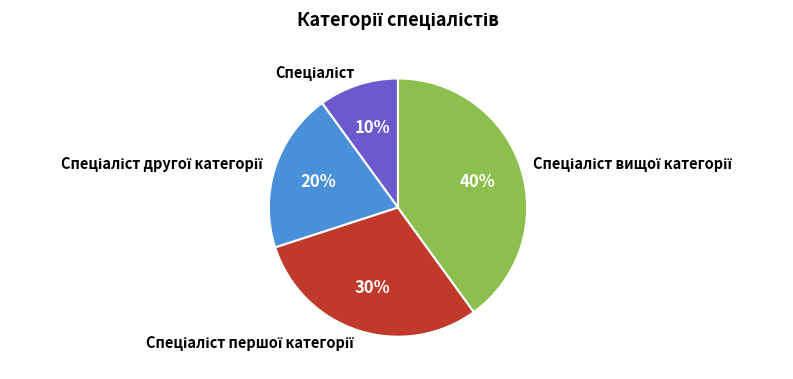

Is there any slice that represents more than half of the pie?

No